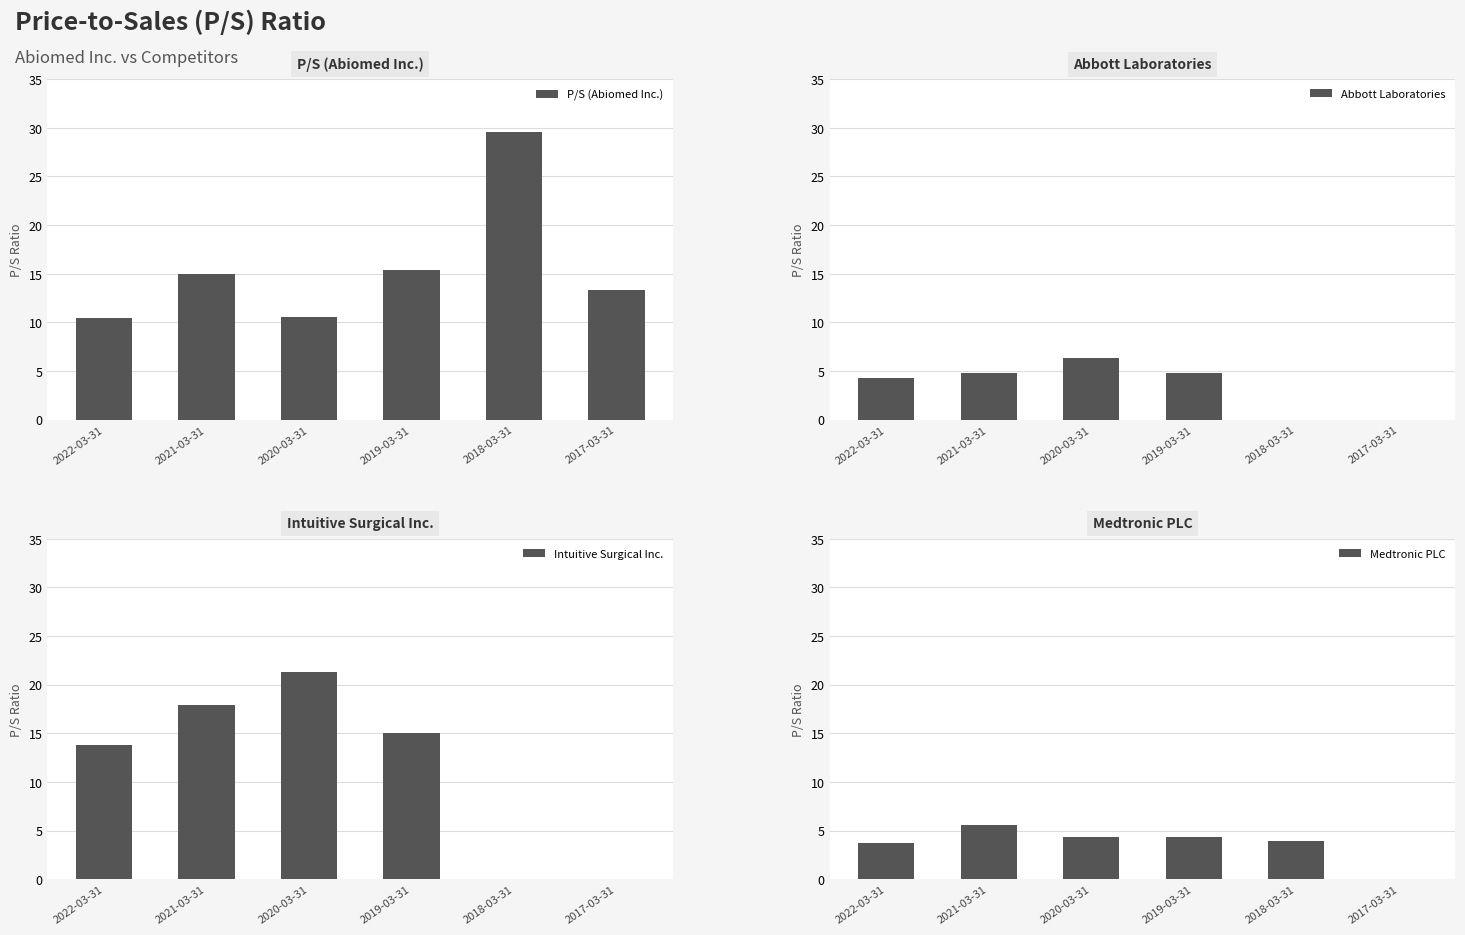

How many groups of bars are there?

6